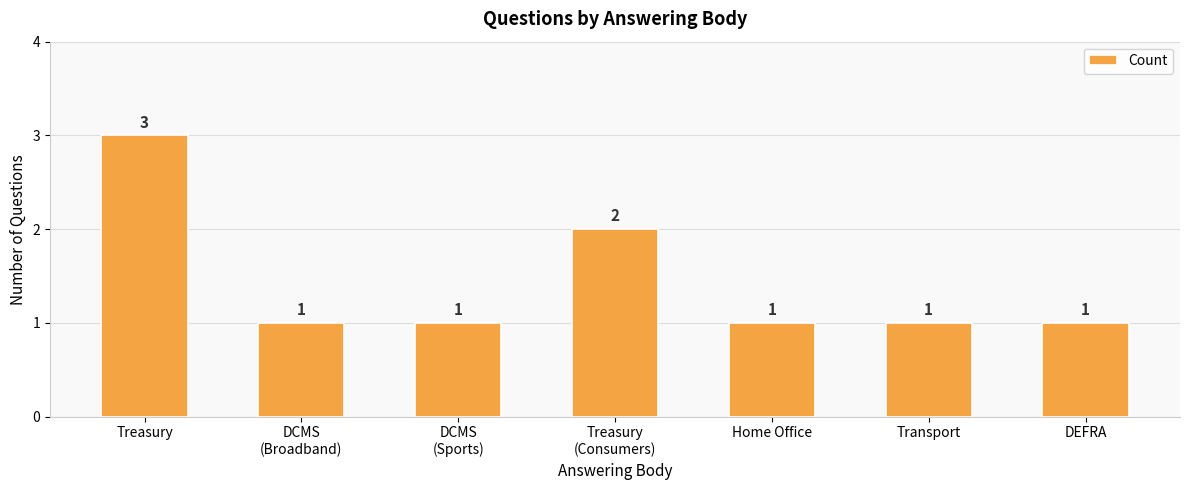

The chart shows a value of 3 at Treasury. True or false?

True